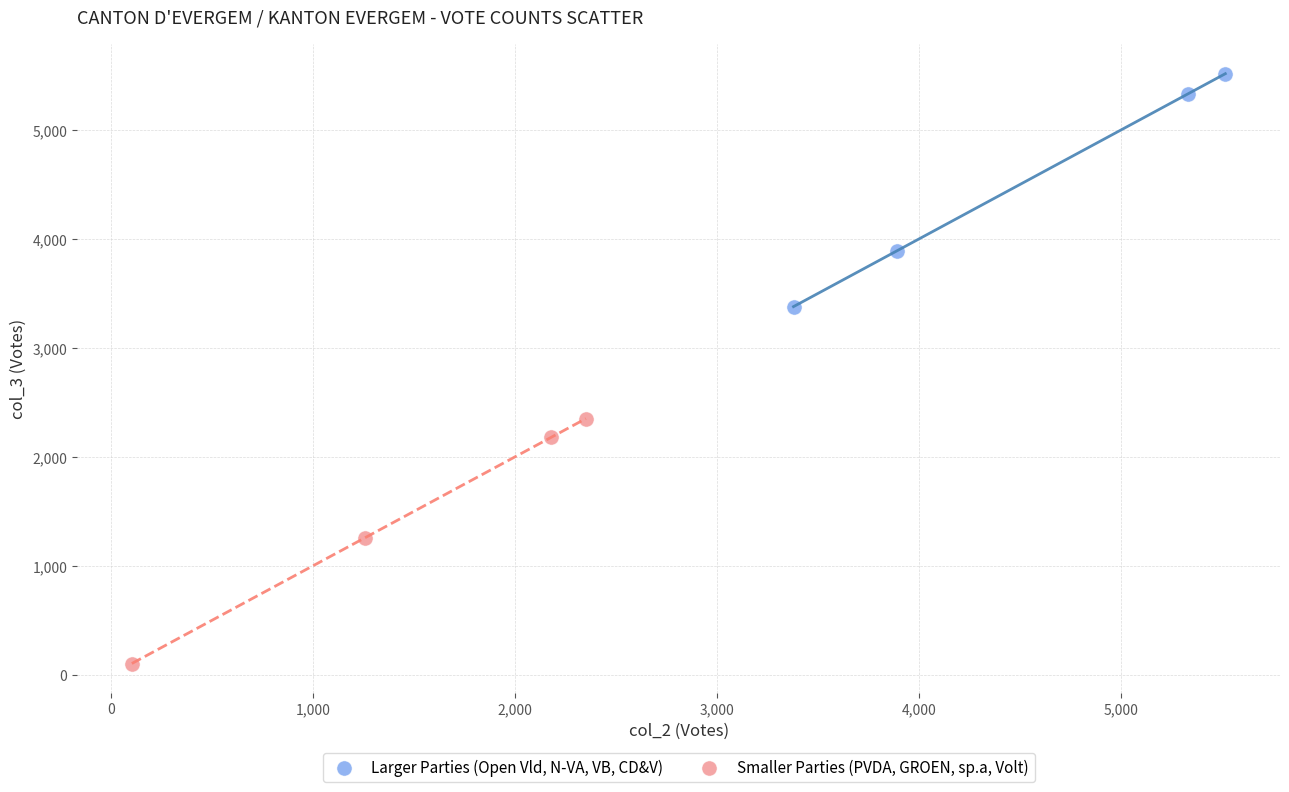

Which series contains the lowest Y value?

Smaller Parties (PVDA, GROEN, sp.a, Volt)